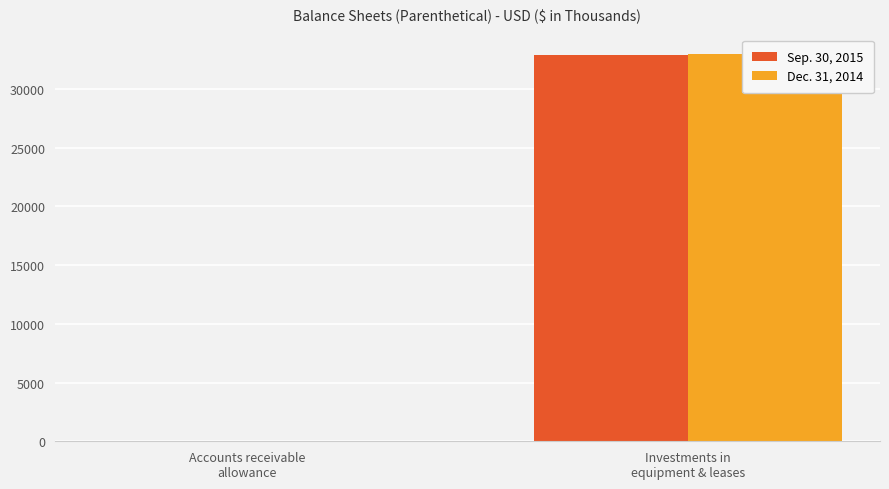

Between Accounts receivable
allowance and Investments in
equipment & leases, which is larger?

Investments in
equipment & leases